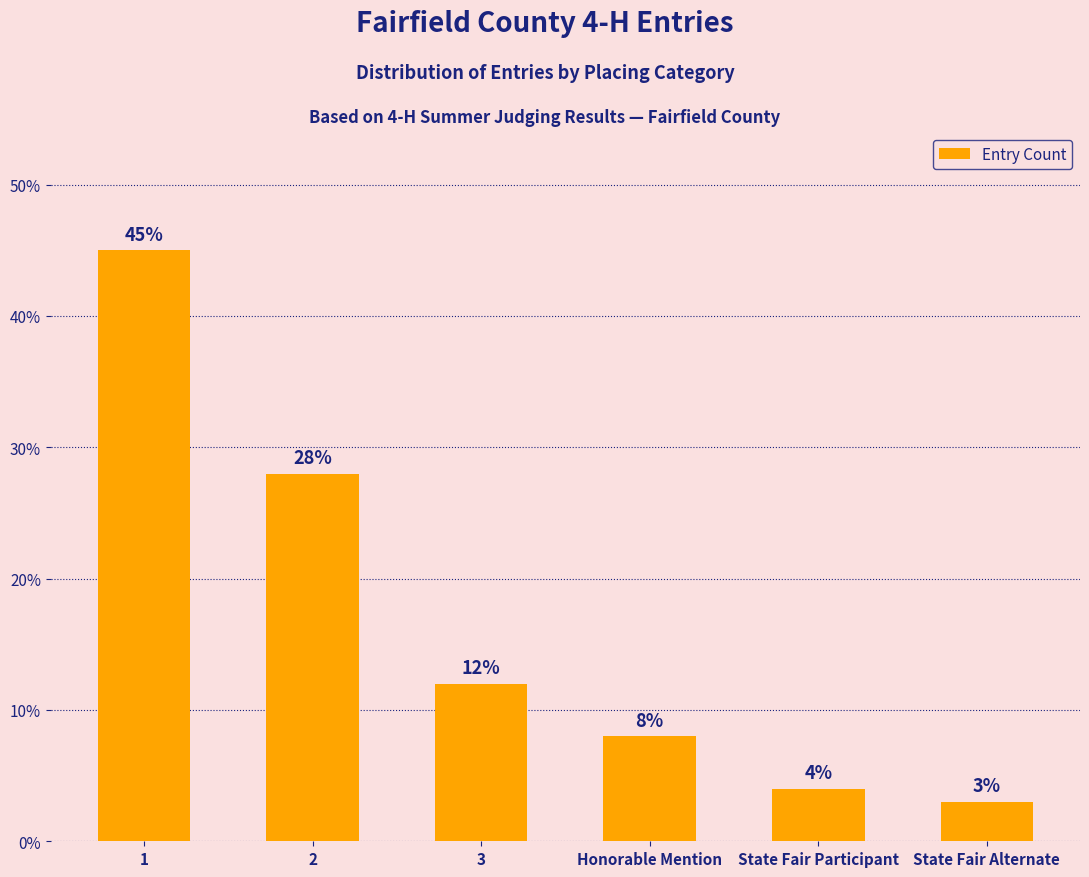

Reading left to right, list all the values displayed in this chart.

45.0	28.0	12.0	8.0	4.0	3.0